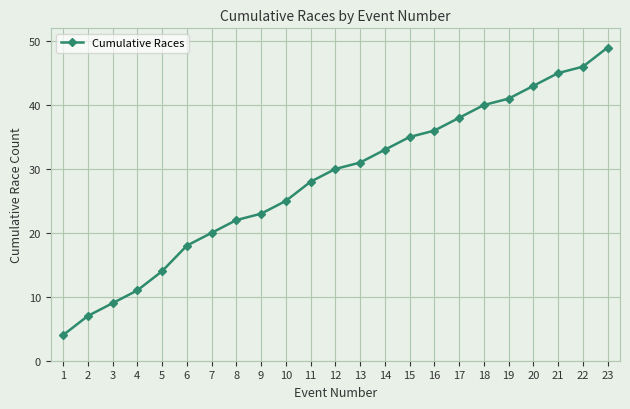

Which has a higher value, 2 or 10?

10